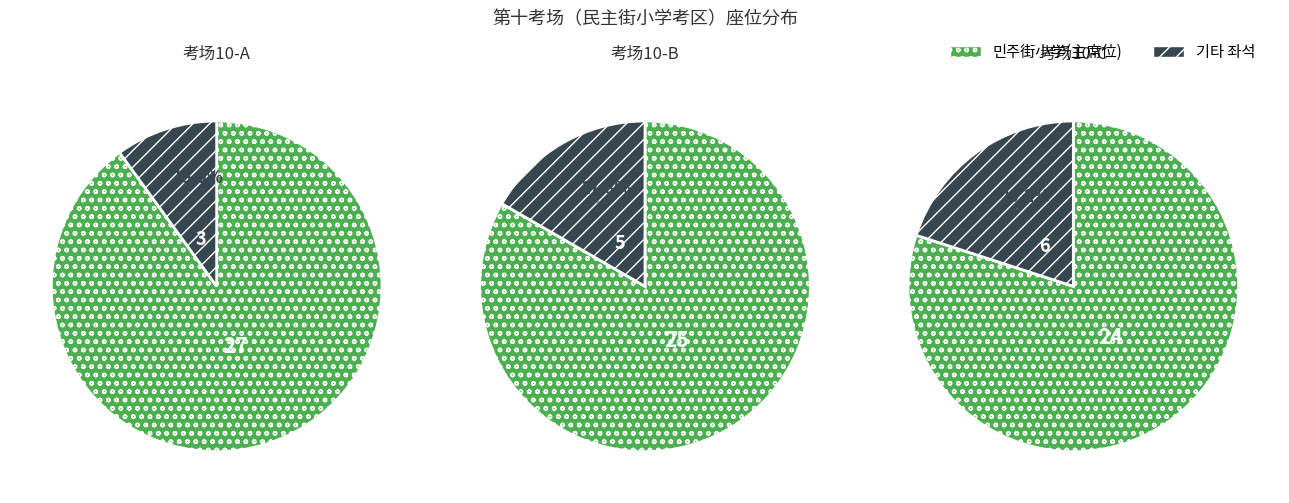

To the nearest percent, what is the difference between the largest and smallest slice percentages?

80%